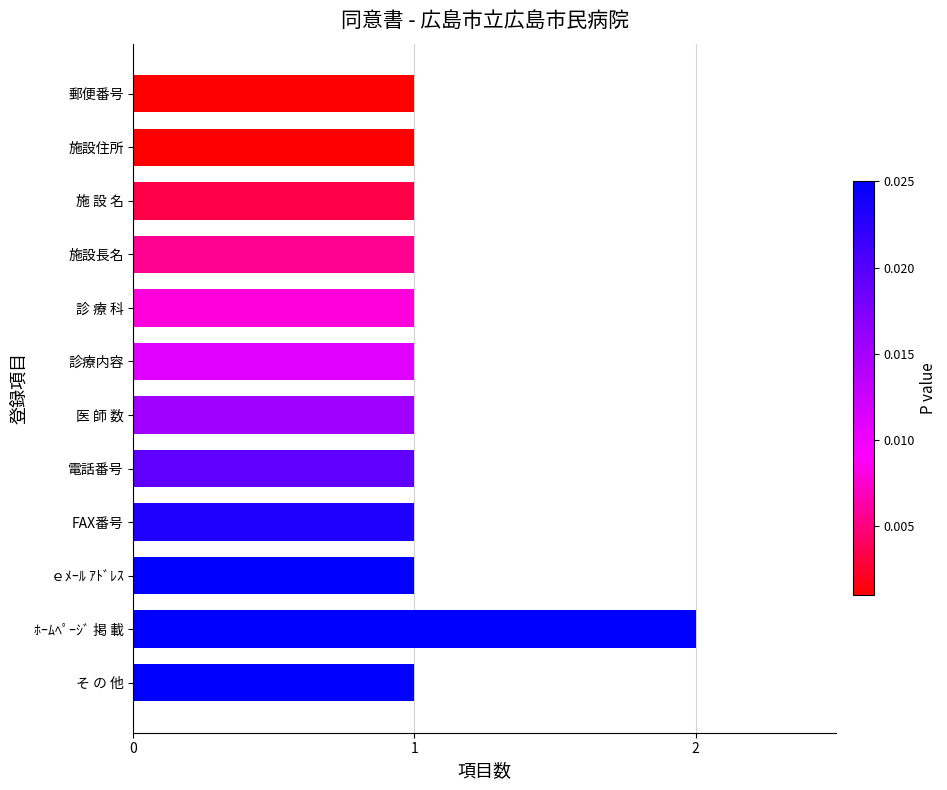

What is the ratio of the value at 施設住所 to the value at 施設長名?

1.0